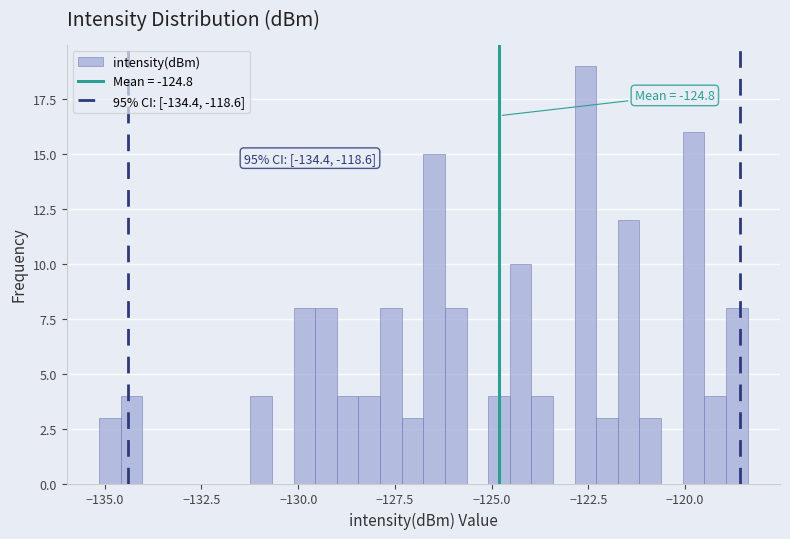

Around what value on the x-axis is the tallest bar? Give the approximate position of its centre, as read against the axis.

-122.5